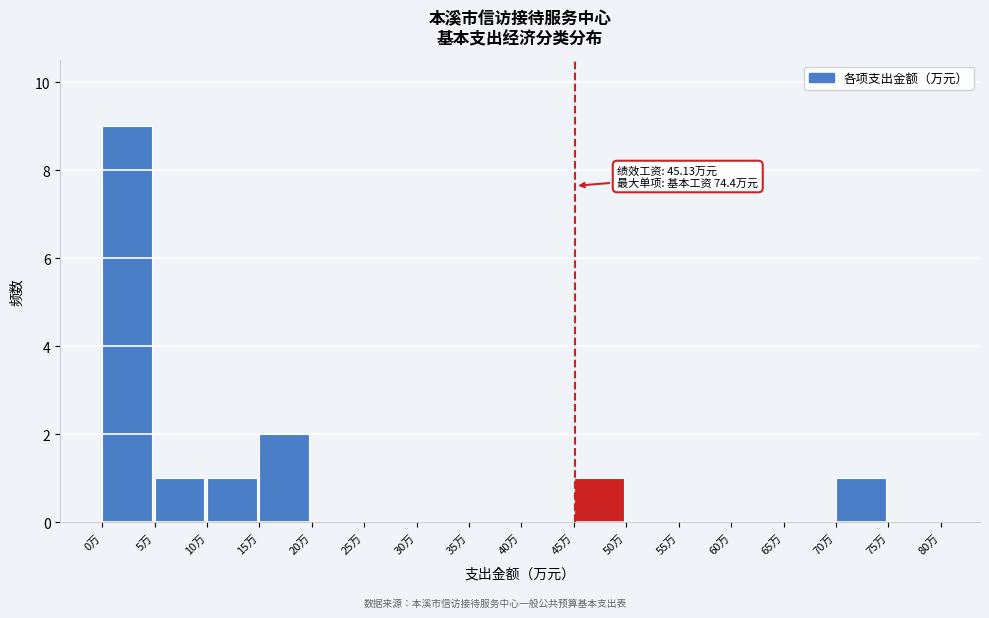

Over which range of the x-axis is the bar tallest?

0 to 5